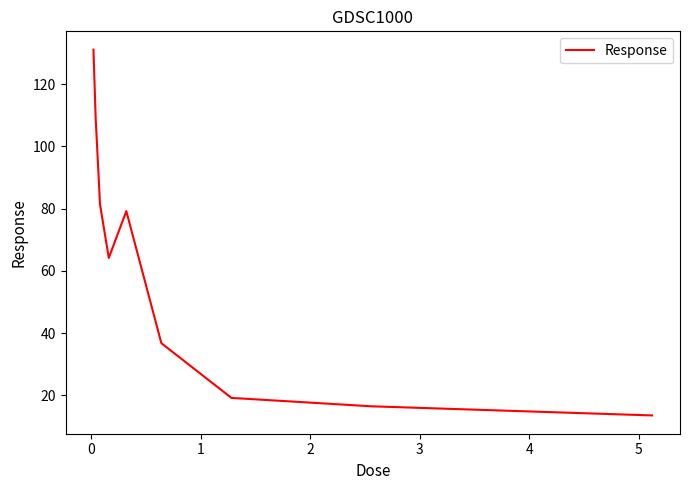

What is the difference between the maximum and minimum values?

117.6